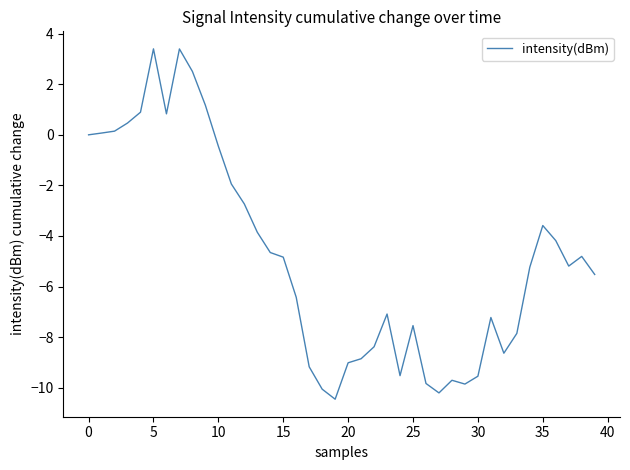

What is the maximum value shown in the chart?

3.4